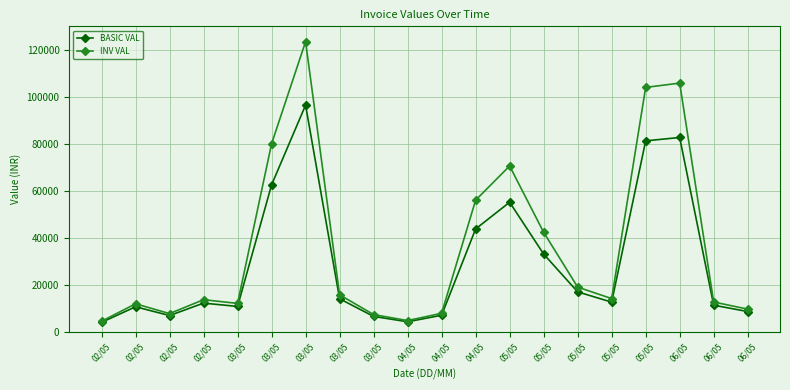

Is this an area chart (filled region under the line)?

No